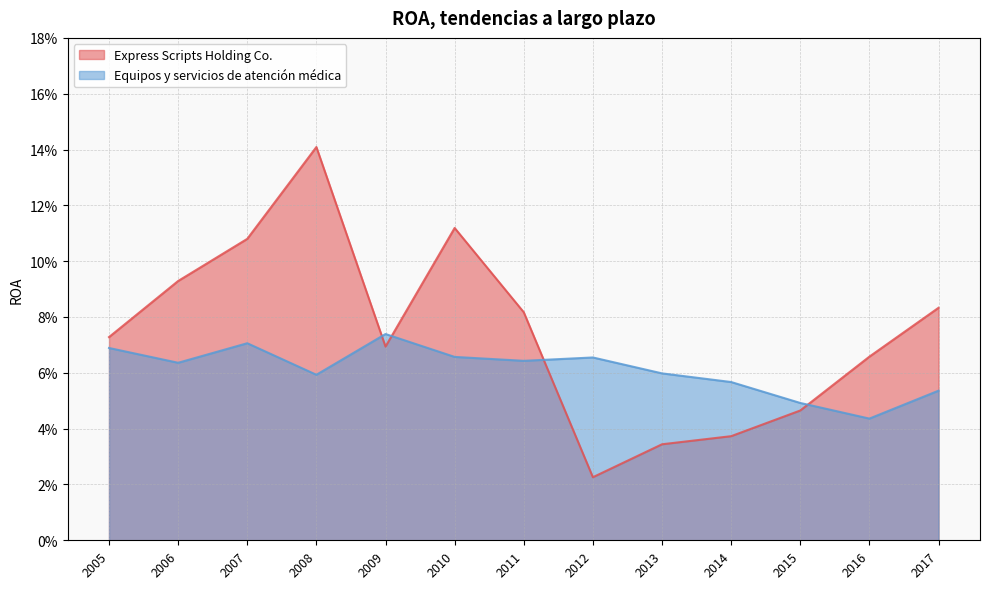

Rank the series at 2016 from lowest to highest value.

Equipos y servicios de atención médica, Express Scripts Holding Co.